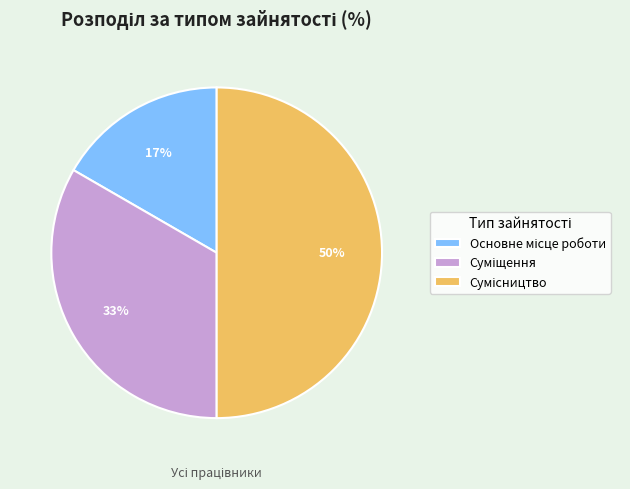

To the nearest percent, what is the difference between the largest and smallest slice percentages?

33%